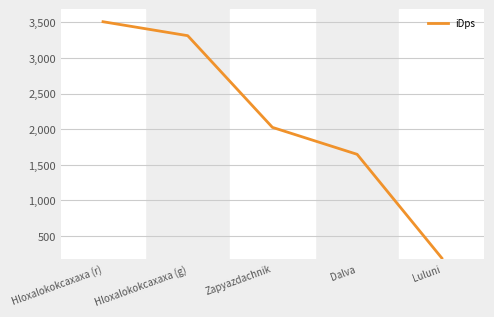

What is the sum of the values at Hloxalokokcaxaxa (r) and Dalva?

5153.9